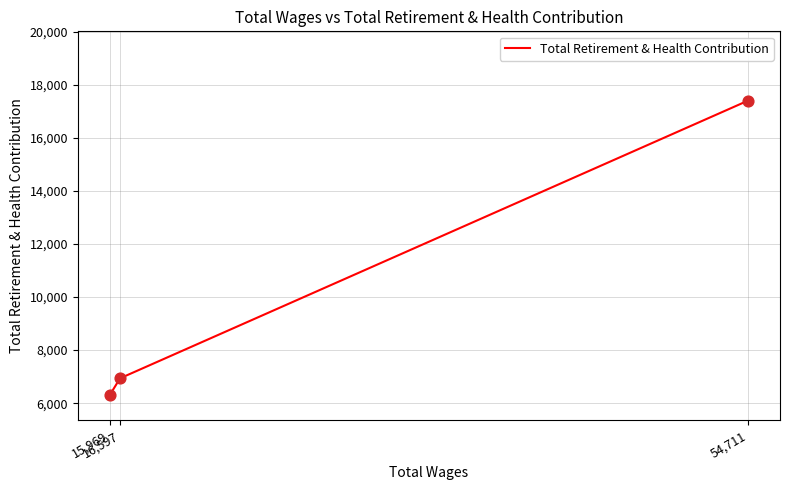

What is the ratio of the value at 15,969 to the value at 54,711?

0.4